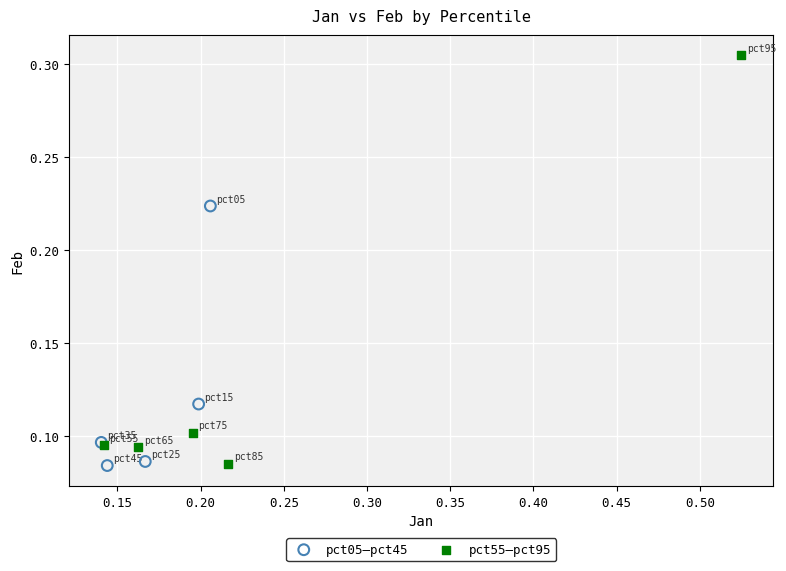

Which series contains the highest Y value?

pct55–pct95